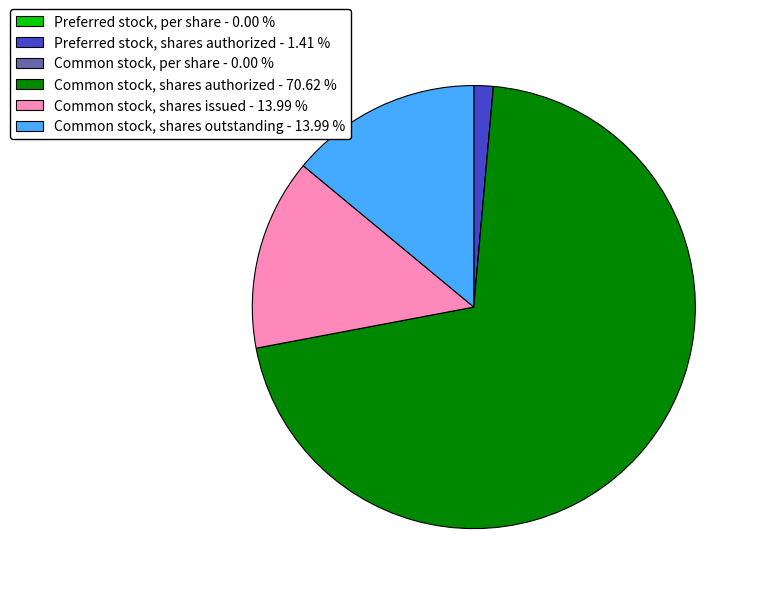

Is Common stock, shares authorized - 70.62 % the majority of the pie?

Yes